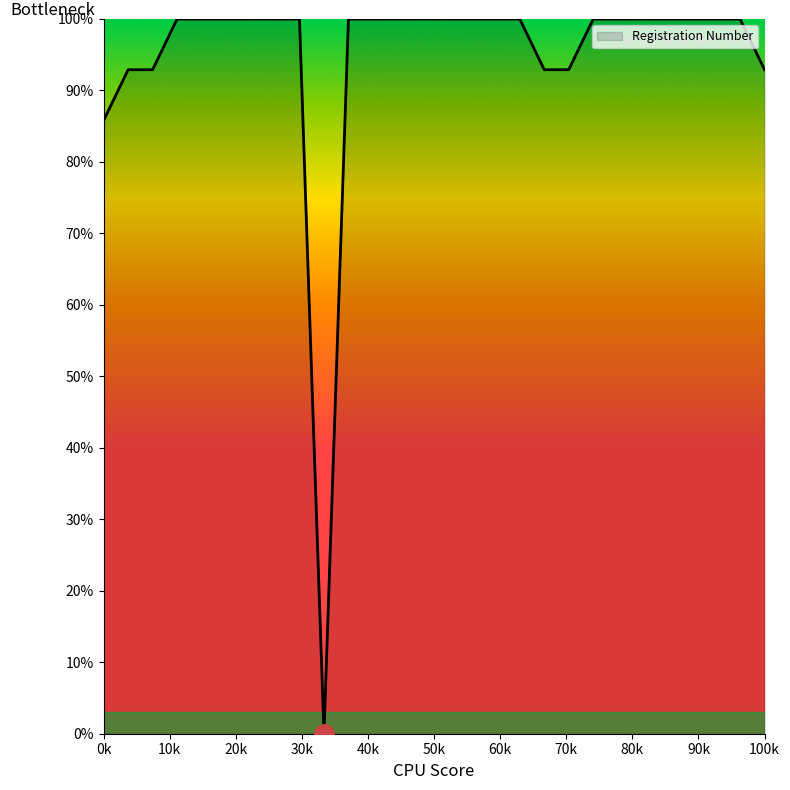

What is the maximum value shown in the chart?

100.0